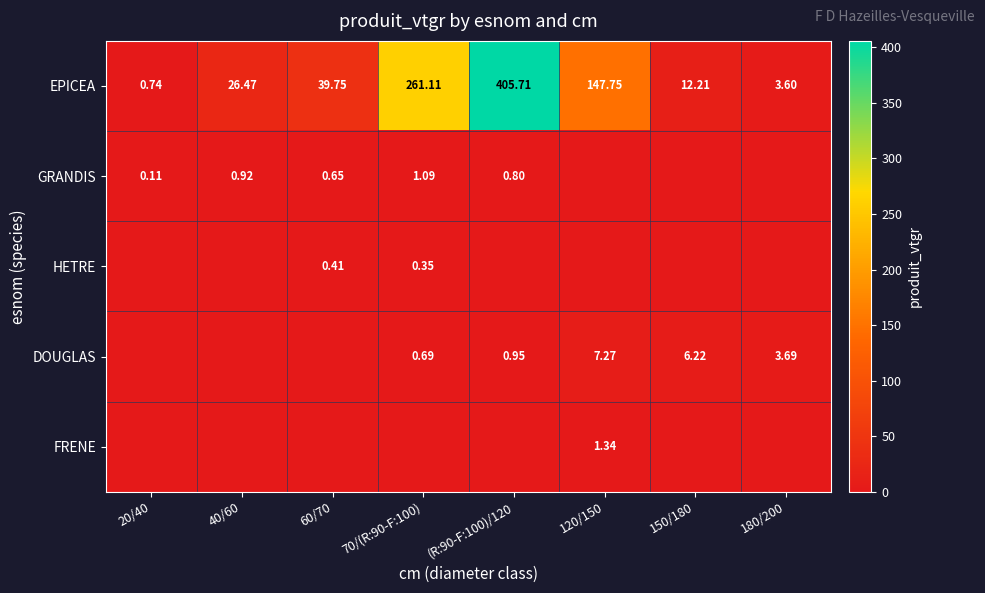

Rank the series at 40/60 from lowest to highest value.

HETRE, DOUGLAS, FRENE, GRANDIS, EPICEA